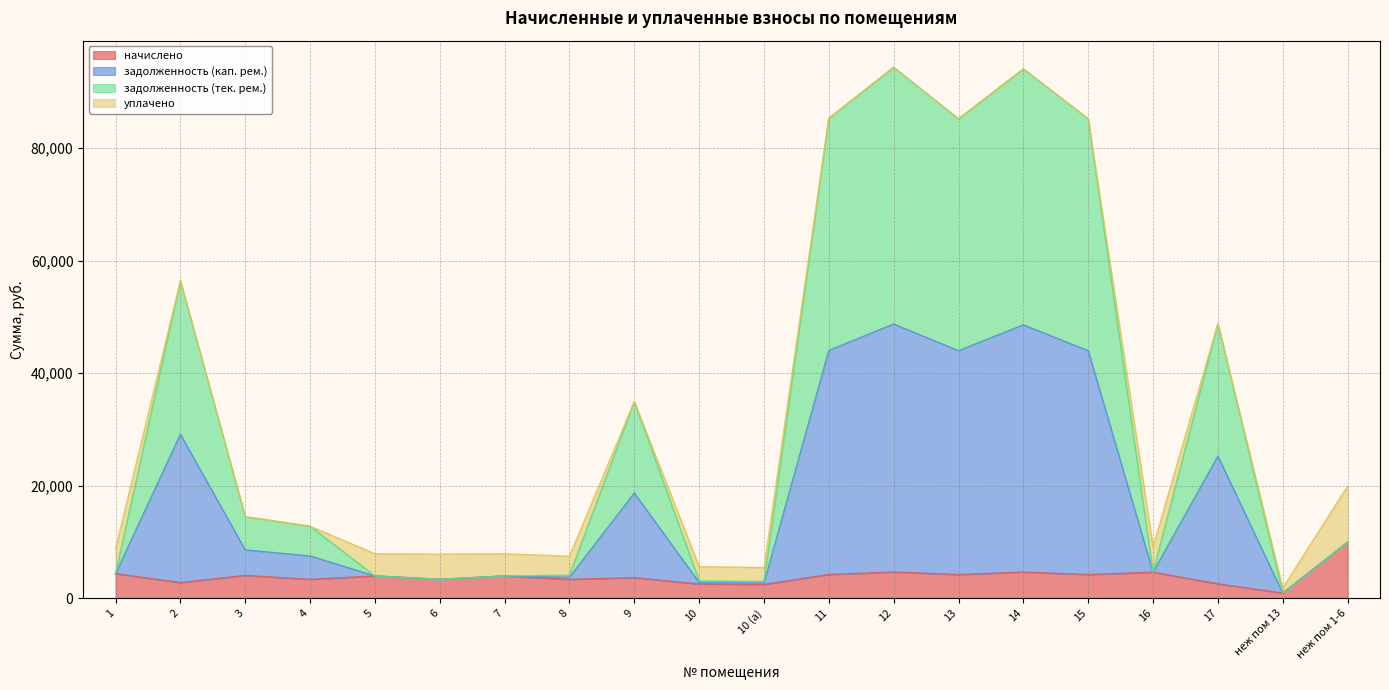

Which category has the lowest value across all series?

неж пом 13